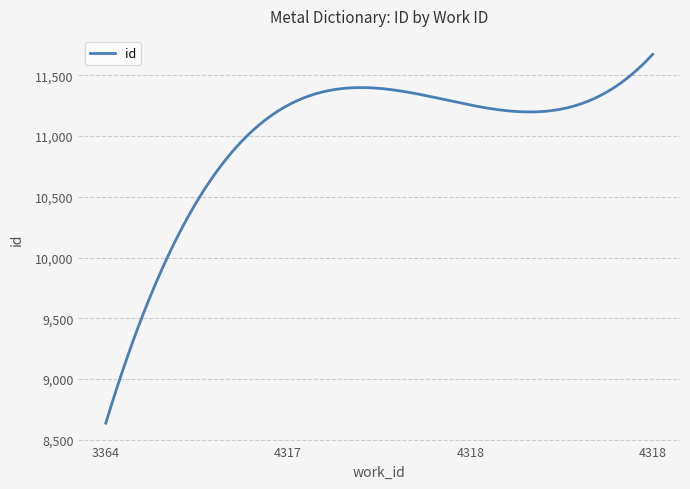

What is the difference between the second highest and second lowest values?

2968.5